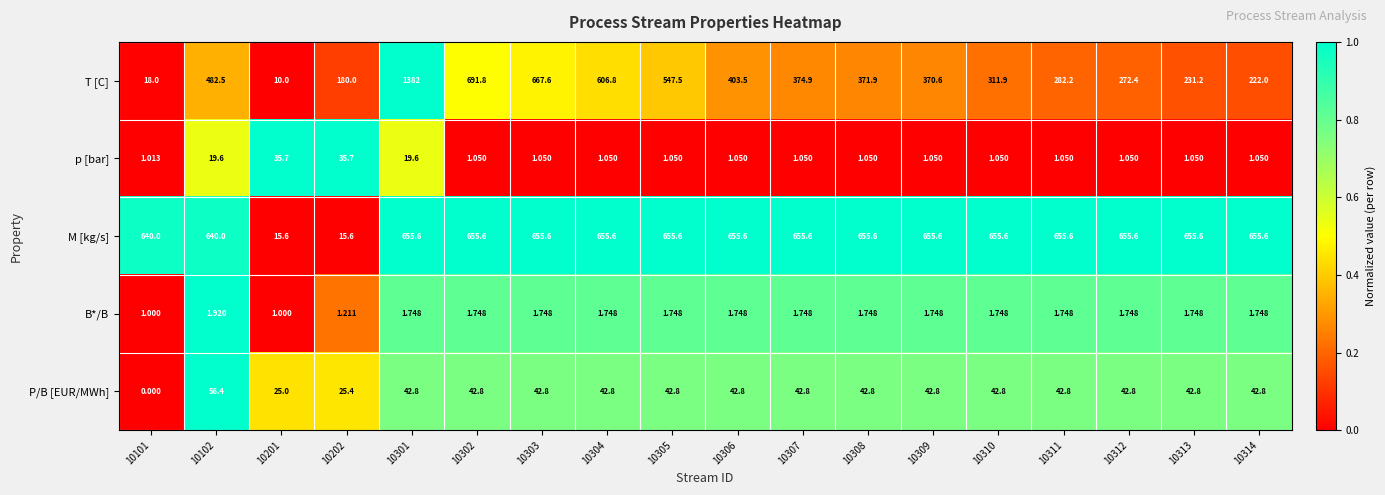

At how many categories does at least one series exceed 0?

18